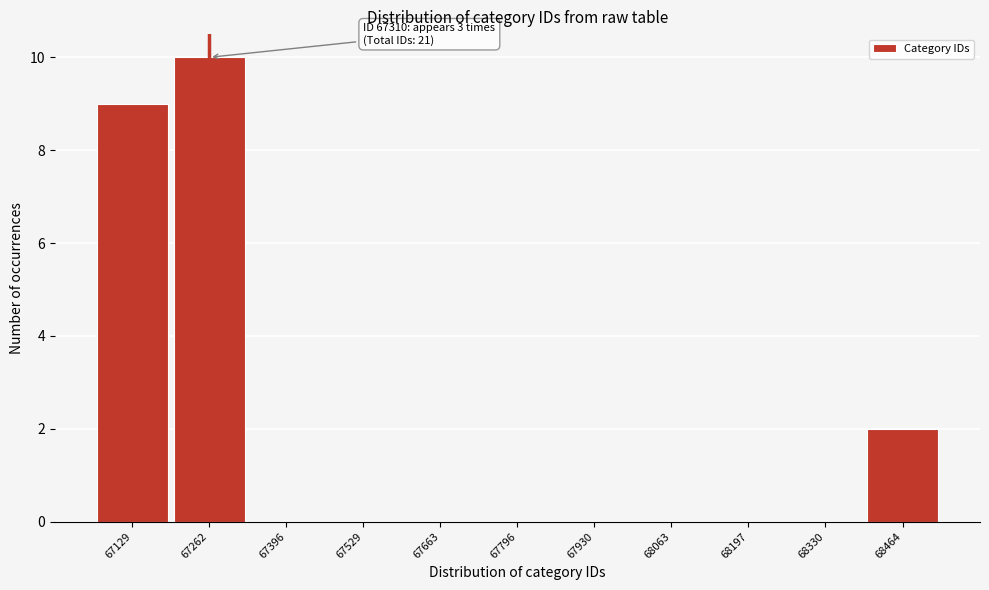

Reading right to left, extract all data points from this chart.

68464=2	68330=0	68197=0	68063=0	67930=0	67796=0	67663=0	67529=0	67396=0	67262=10	67129=9